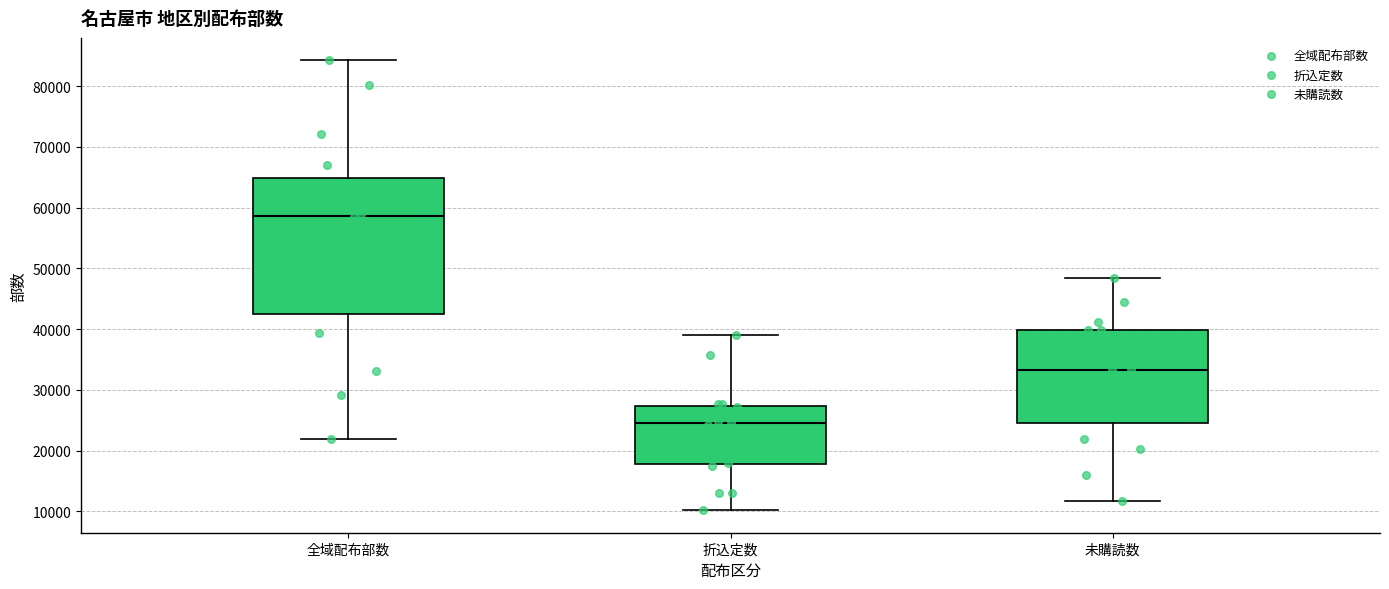

Comparing the boxes themselves (not the whiskers), which one is the tallest?

全域配布部数